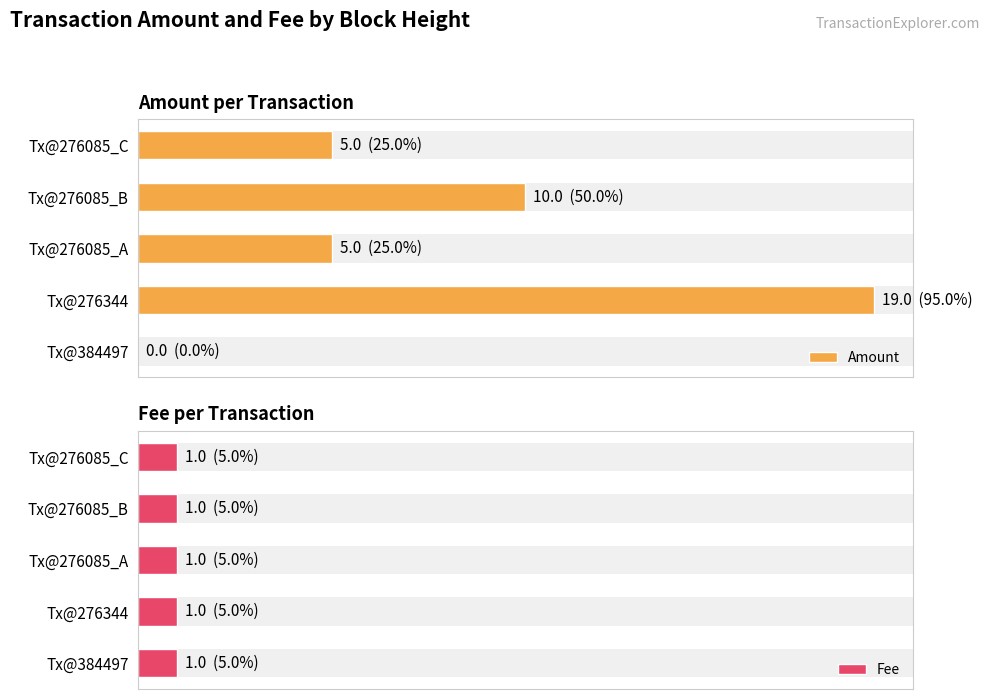

List the series in order of their overall mean, lowest first.

Fee, Amount